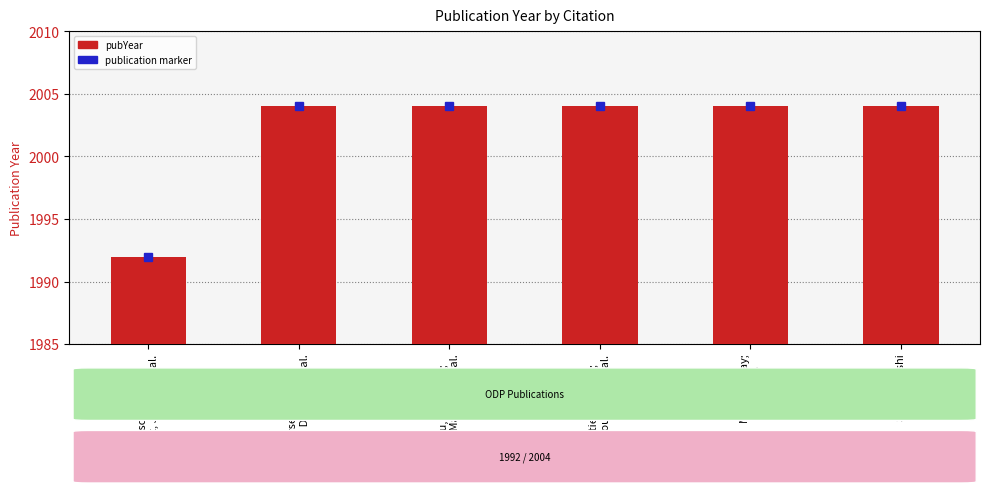

Where is the data nearest to the value 13?

Munschy, Marc;
Dyment, Jerome et al.